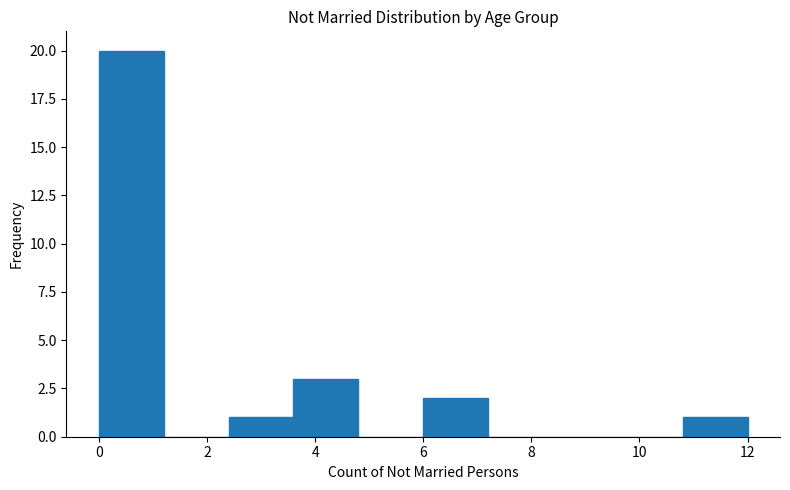

Over which range of the x-axis is the bar tallest?

0.0 to 1.2